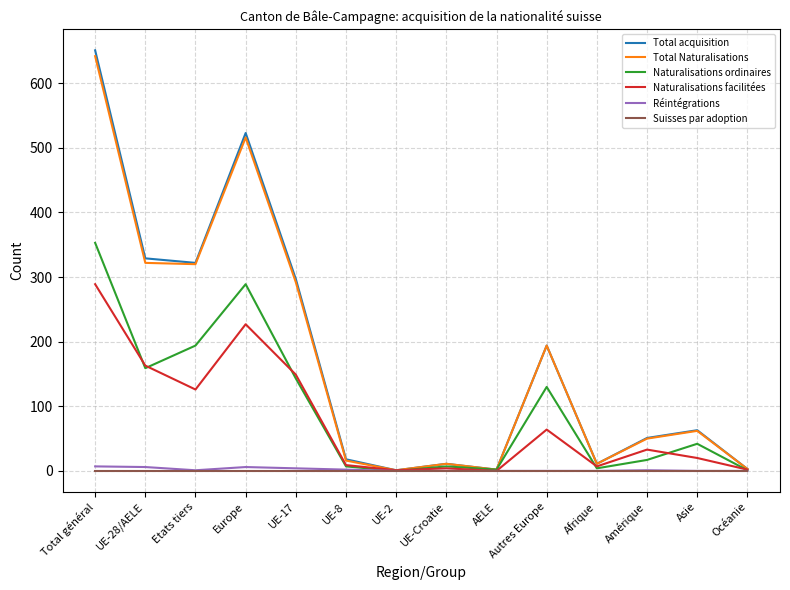

How many categories are shown in the chart?

14